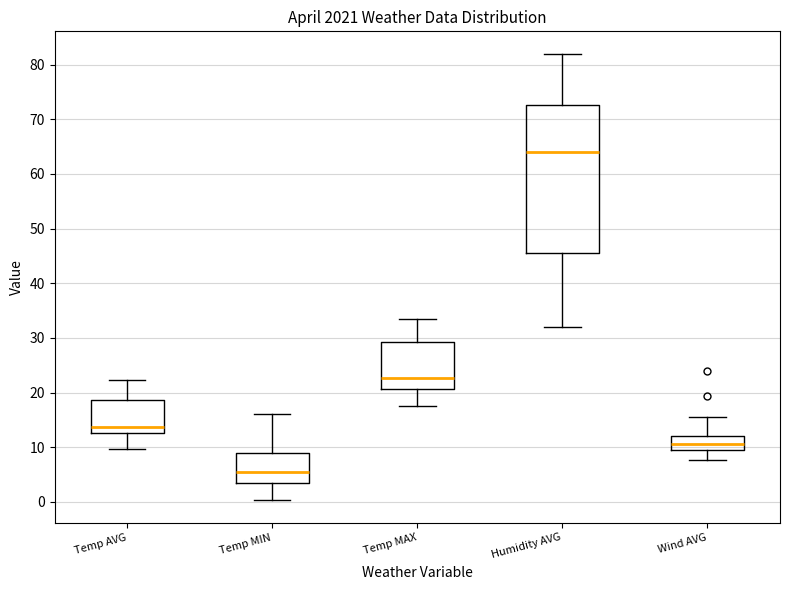

Where is the lower edge of the box for Humidity AVG on the y-axis? The values are not printed on the chart, so give them approximately, as read against the axis.

46